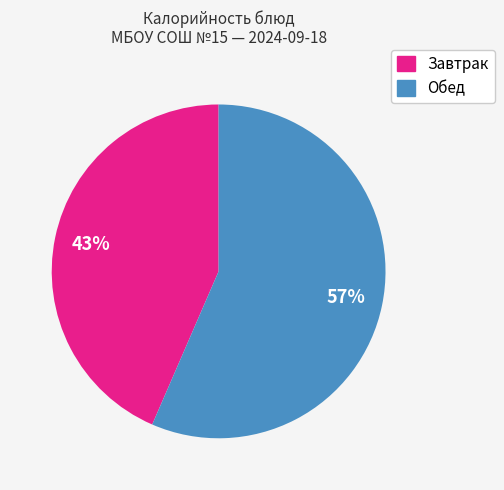

How many slices are in this pie chart?

2